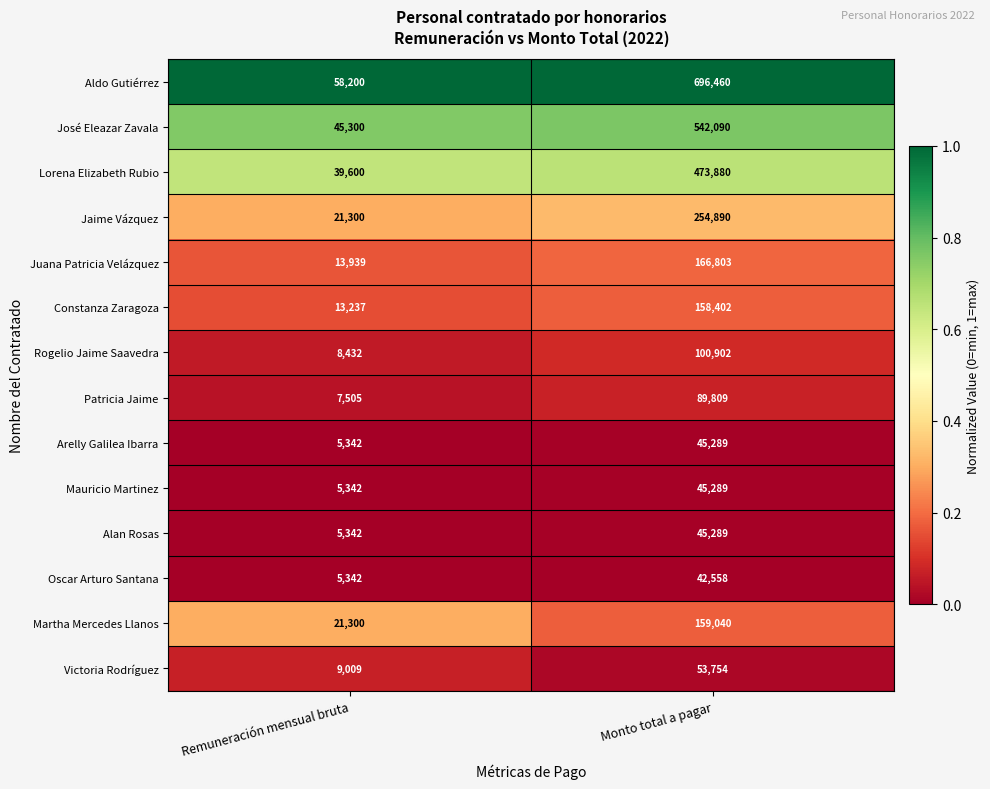

What is the total value across all series at Monto total a pagar?

2874455